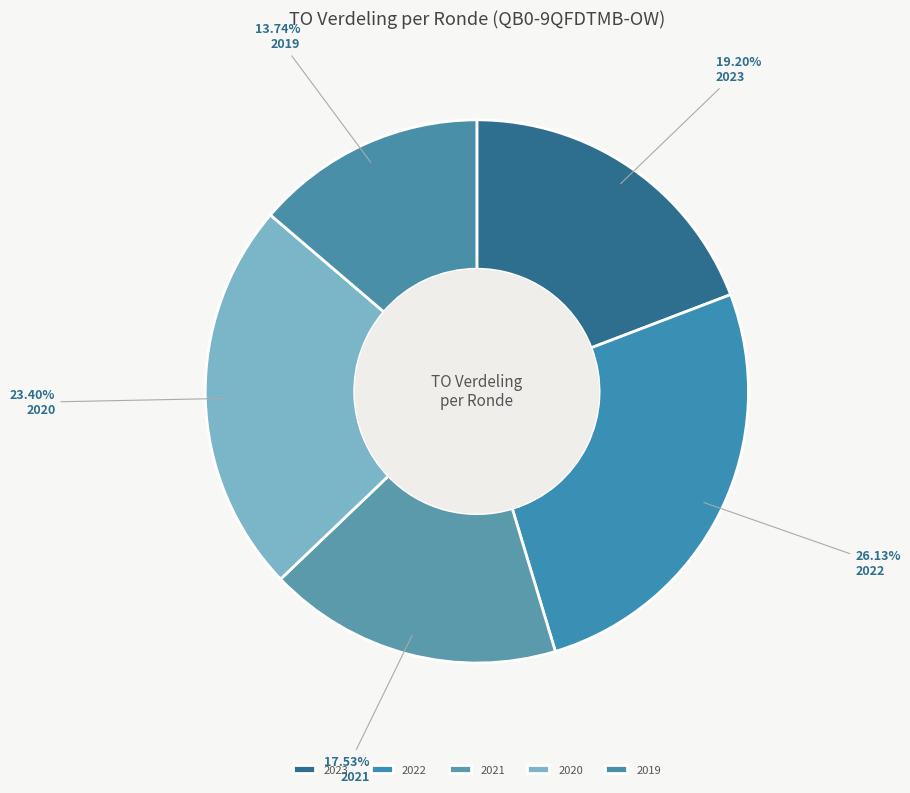

How many slices are in this pie chart?

5